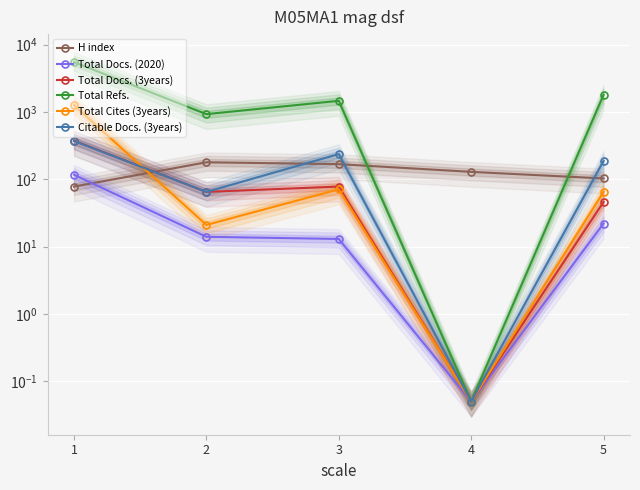

How many data points in Total Cites (3years) are less than 65?

2